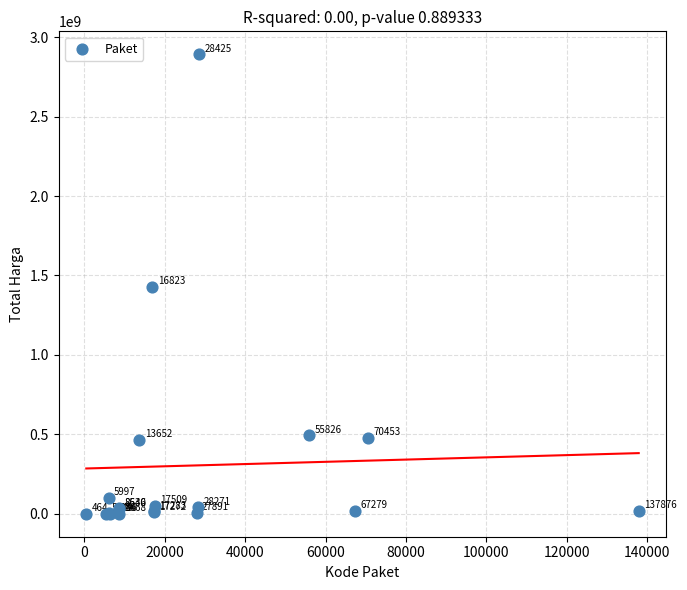

What Y value in the scatter plot is closest to 1446100000?

1425867900